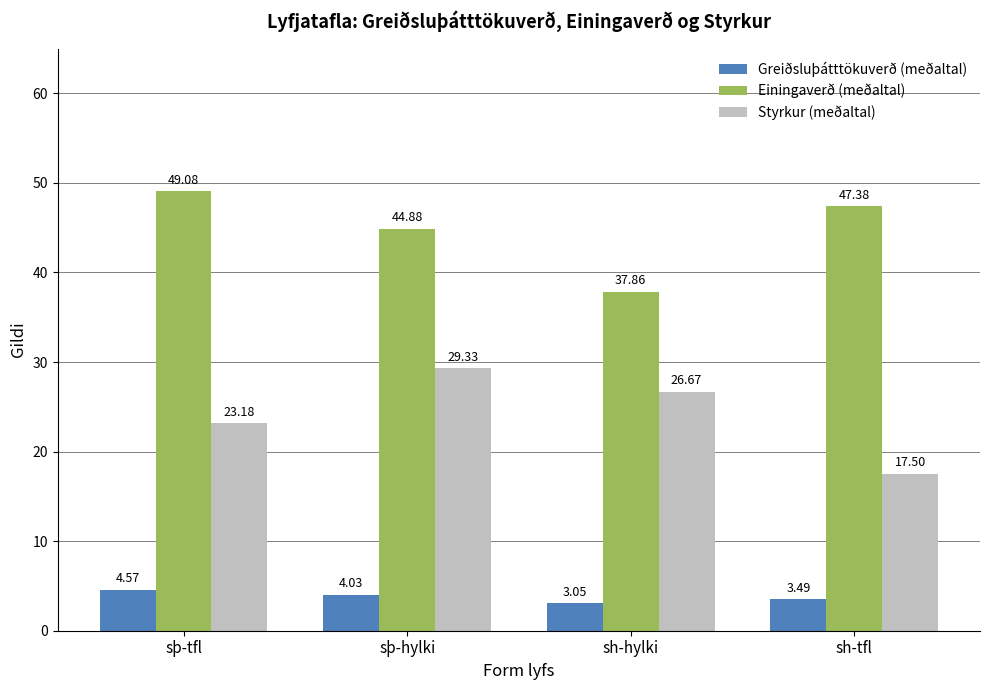

What is the sum of all Einingaverð (meðaltal) values?

179.2